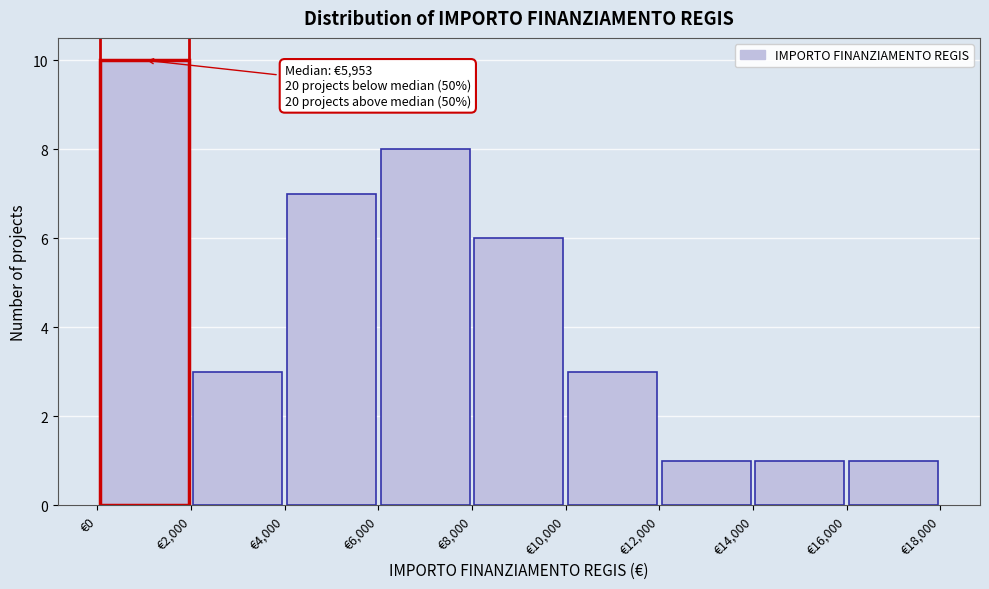

Which range on the x-axis has the tallest bar?

0 to 2000